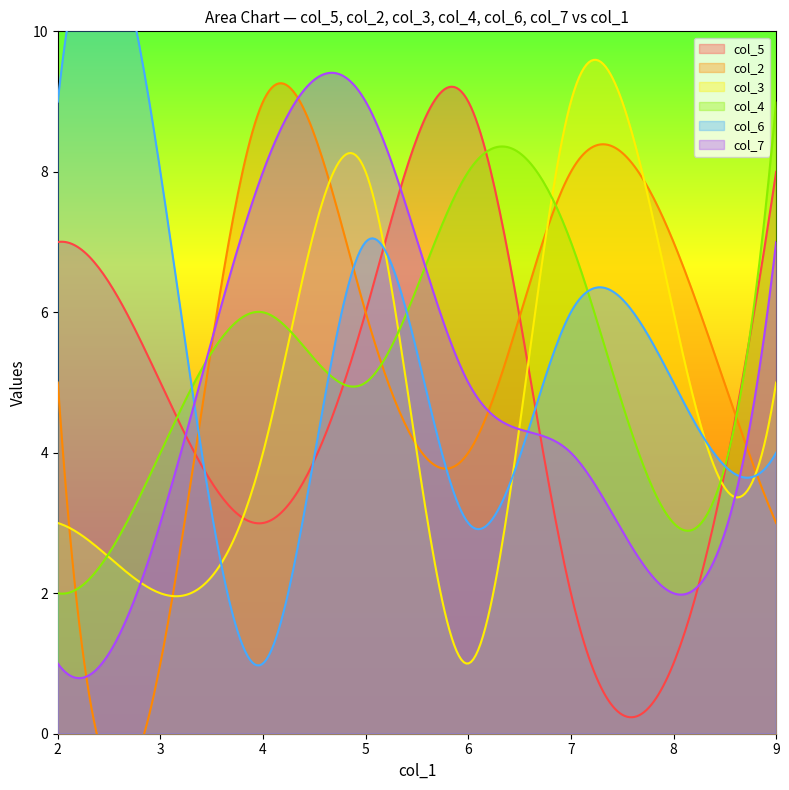

Where is col_7 nearest to the value 5?

6